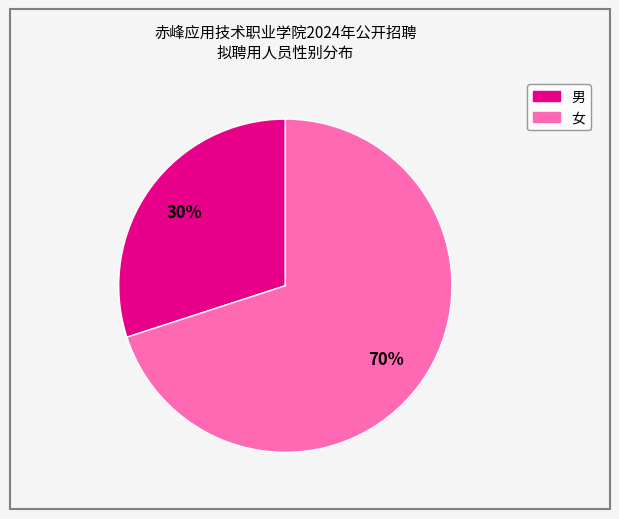

Count the number of slices in the pie.

2